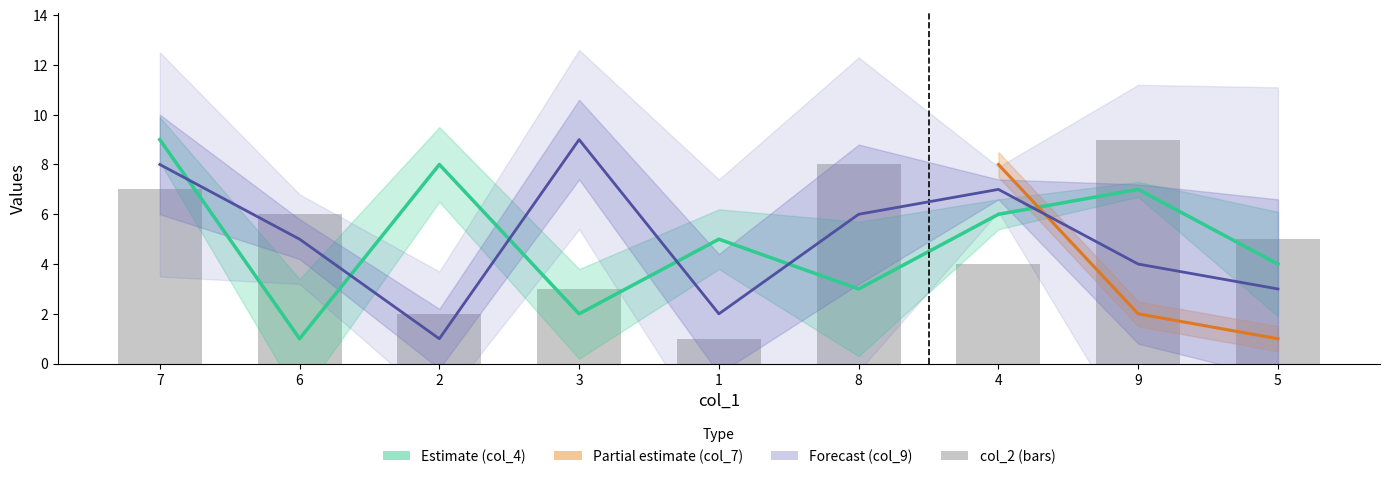

Reading right to left, extract all data points from this chart.

col_4: 4	7	6	3	5	2	8	1	9
col_9: 3	4	7	6	2	9	1	5	8
col_2: 5	9	4	8	1	3	2	6	7